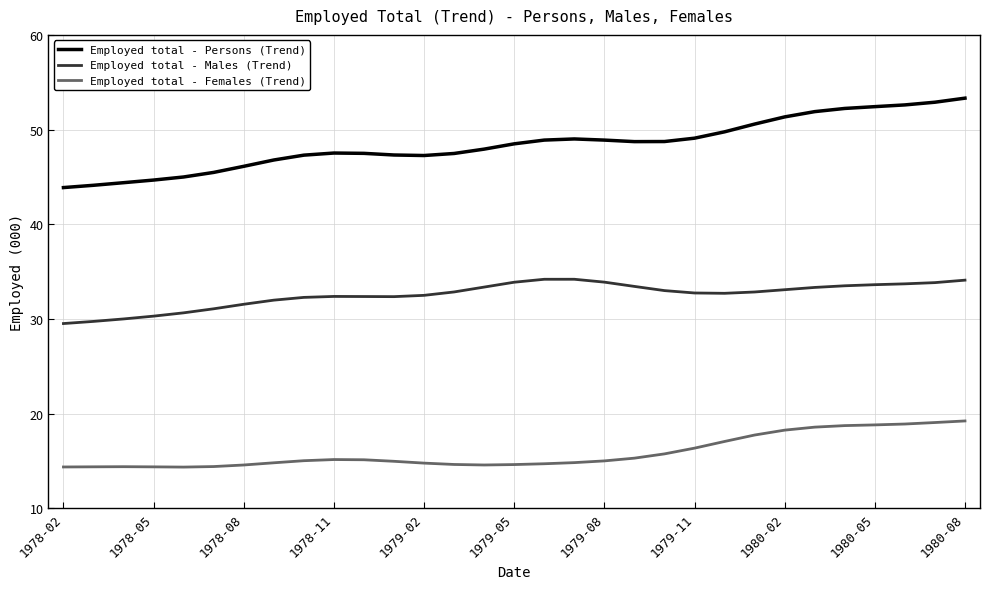

True or false: Employed total - Males (Trend) and Employed total - Persons (Trend) intersect in this chart.

False